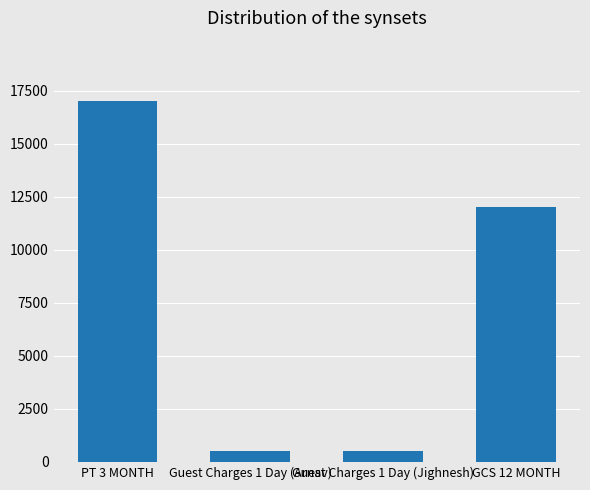

At which label does the data first exceed 12000?

PT 3 MONTH